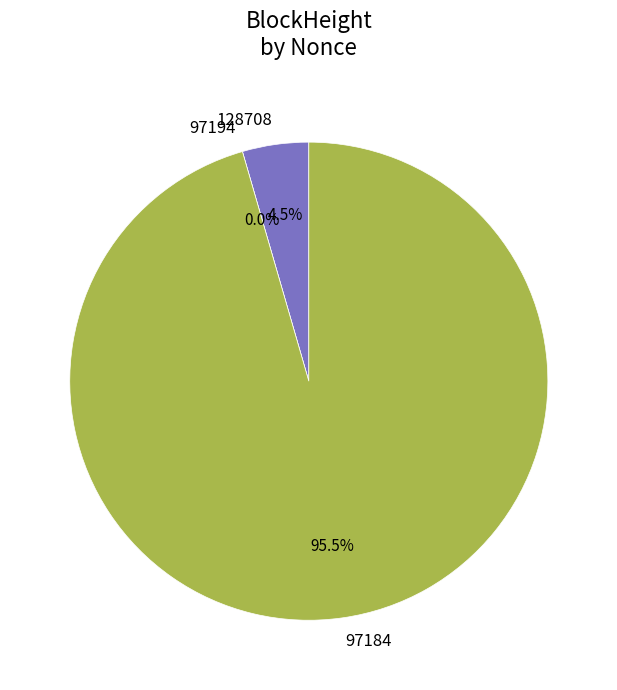

How much of the chart is everything except 128708?

95.5%